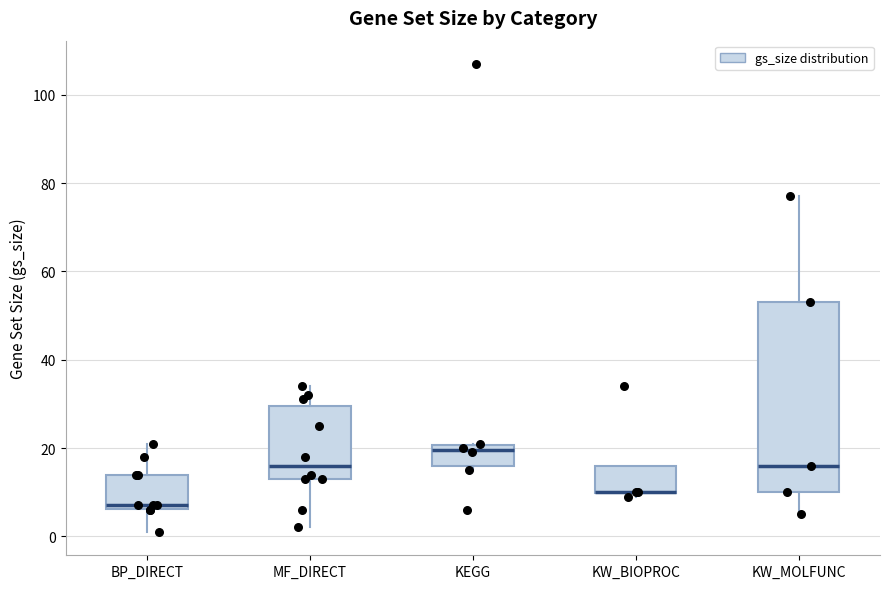

Reading left to right, transcribe this box plot: for each box, give where its median line is, the range the box spans, and where its two whiskers end, as read against the y-axis. The values are not printed on the chart, so give them approximately, as read against the axis.

BP_DIRECT: median 8, box 6 to 14, whiskers 2 to 22
MF_DIRECT: median 16, box 14 to 30, whiskers 2 to 34
KEGG: median 20 (just below the box's upper edge), box 16 to 20, whiskers 16 (just below the box's lower edge) to 22
KW_BIOPROC: median 10 (drawn on the box's lower edge), box 10 to 16, whiskers 10 (just below the box's lower edge) to 16
KW_MOLFUNC: median 16, box 10 to 54, whiskers 6 to 78